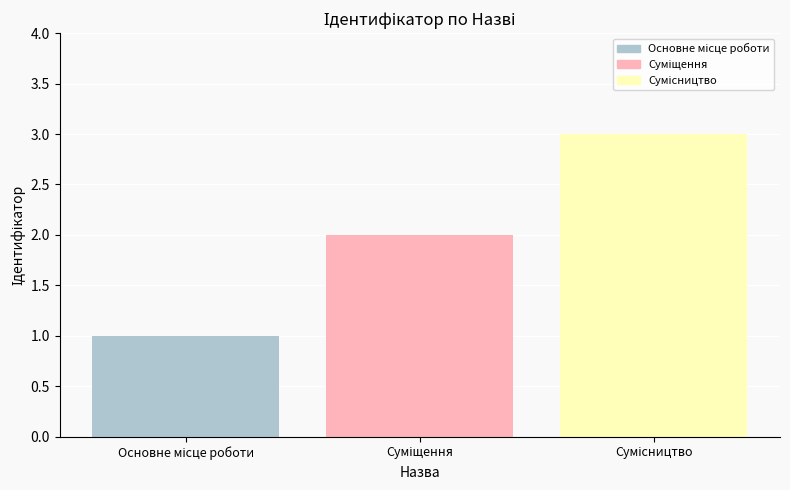

What is the maximum value shown in the chart?

3